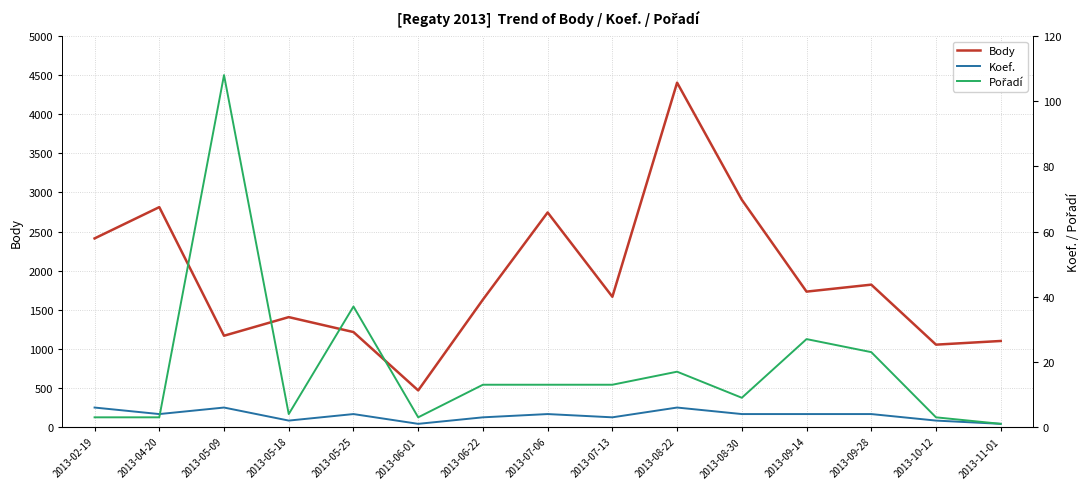

True or false: Body and Koef. intersect in this chart.

False